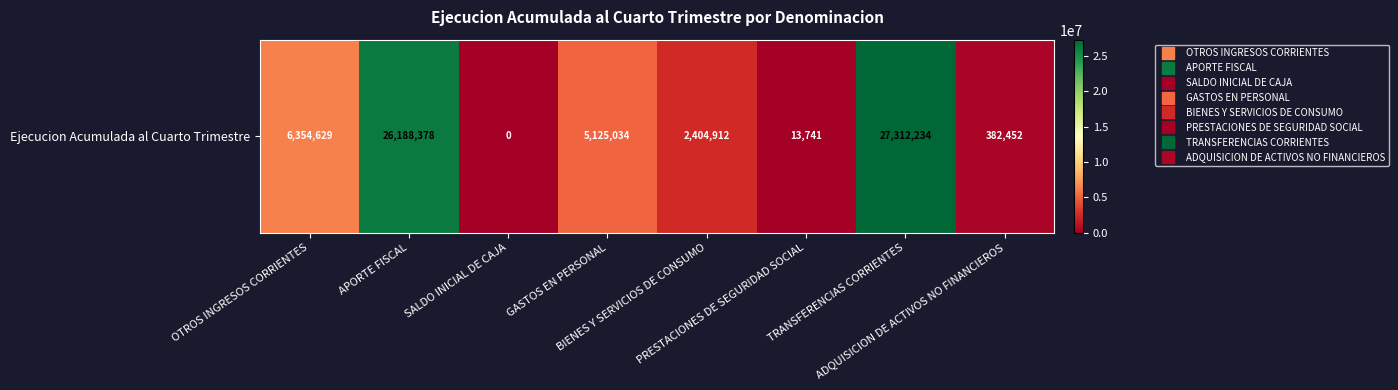

The value at PRESTACIONES DE SEGURIDAD SOCIAL is 23239. True or false?

False